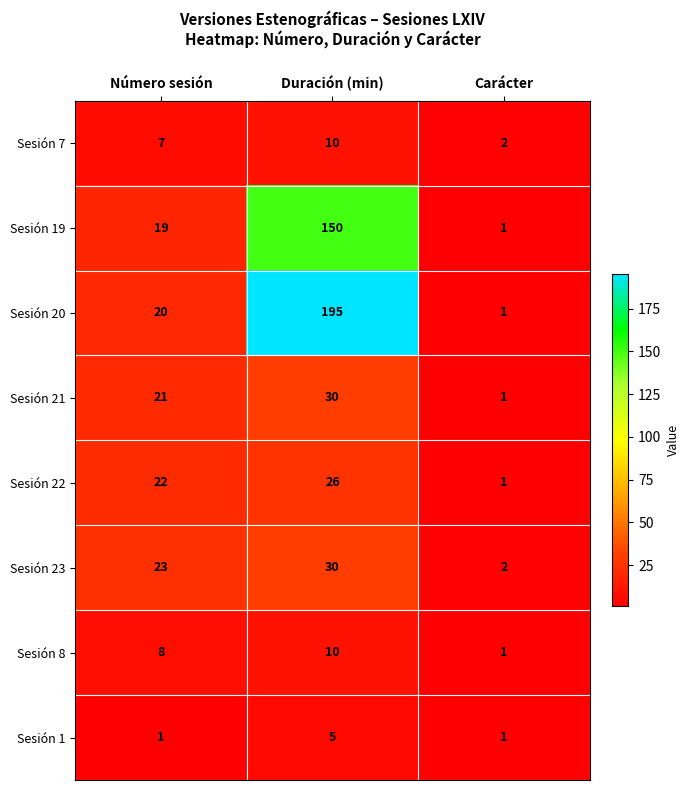

Reading left to right, extract all data points from this chart.

Sesión 7: Número sesión=7	Duración (min)=10	Carácter=2
Sesión 19: Número sesión=19	Duración (min)=150	Carácter=1
Sesión 20: Número sesión=20	Duración (min)=195	Carácter=1
Sesión 21: Número sesión=21	Duración (min)=30	Carácter=1
Sesión 22: Número sesión=22	Duración (min)=26	Carácter=1
Sesión 23: Número sesión=23	Duración (min)=30	Carácter=2
Sesión 8: Número sesión=8	Duración (min)=10	Carácter=1
Sesión 1: Número sesión=1	Duración (min)=5	Carácter=1